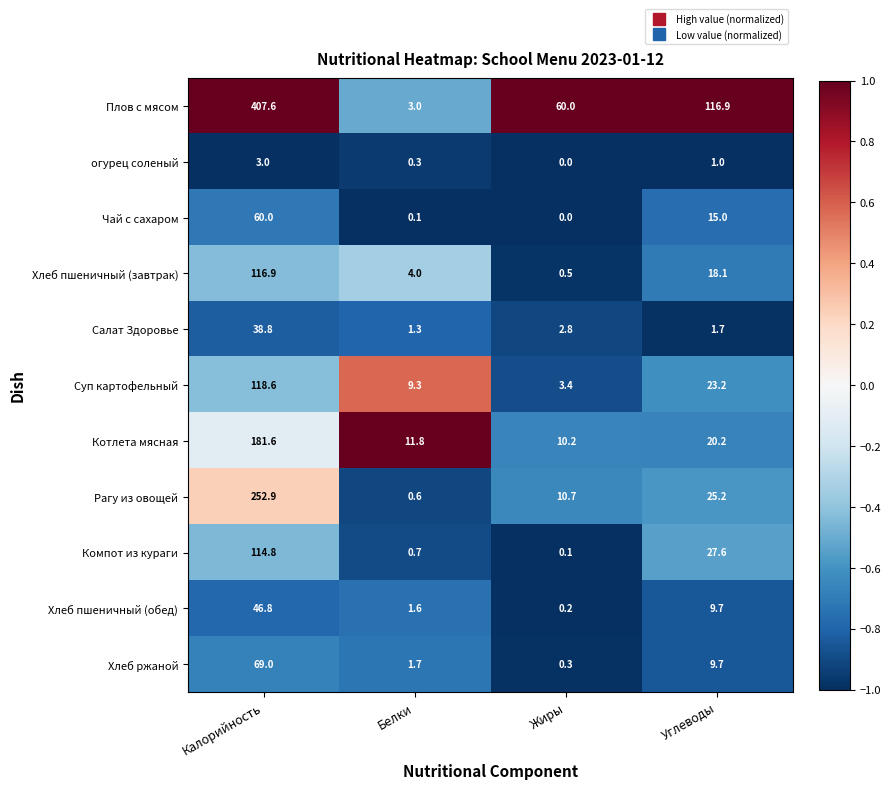

What is the difference between the second highest and minimum values in the Хлеб пшеничный (обед) series?

9.5